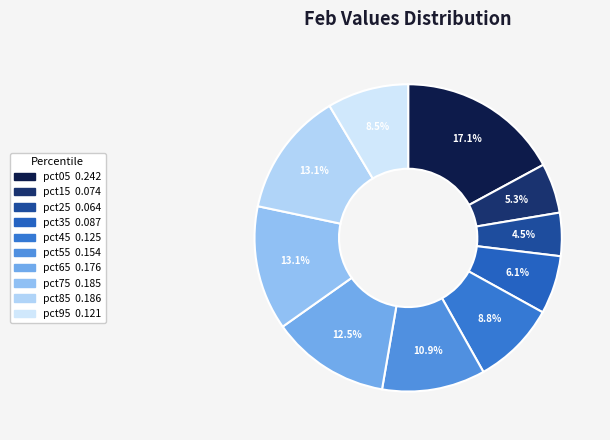

To the nearest percent, what is the difference between the pct95 and pct35 slice percentages?

2%